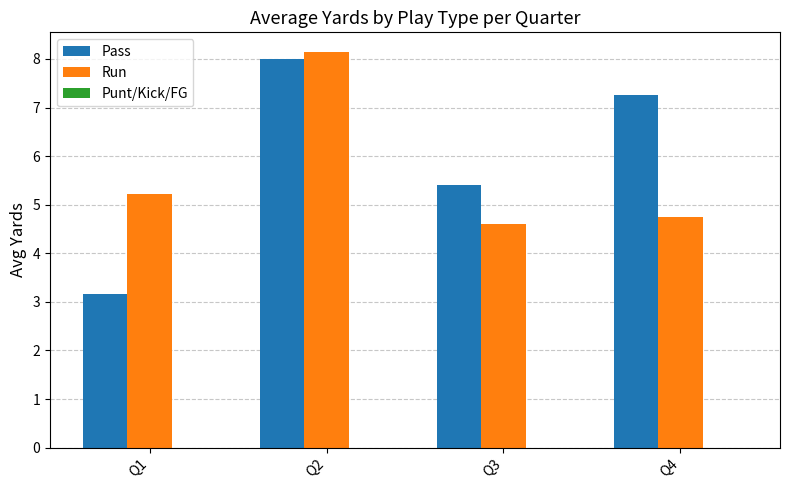

What is the spread (max minus min) of values at Q2?

0.1